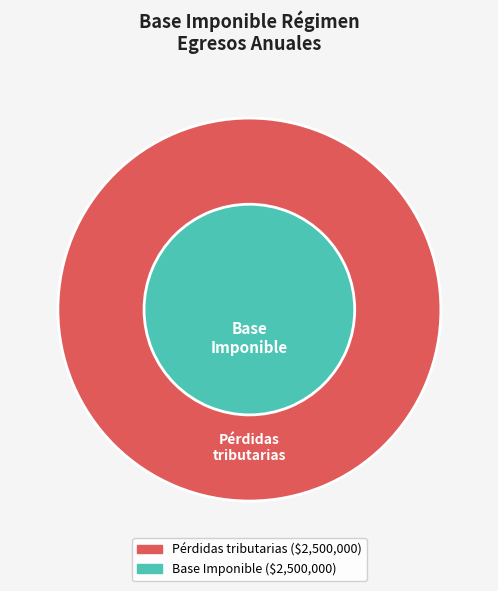

Which slice is the largest?

Pérdidas tributarias de ejercicios anteriores